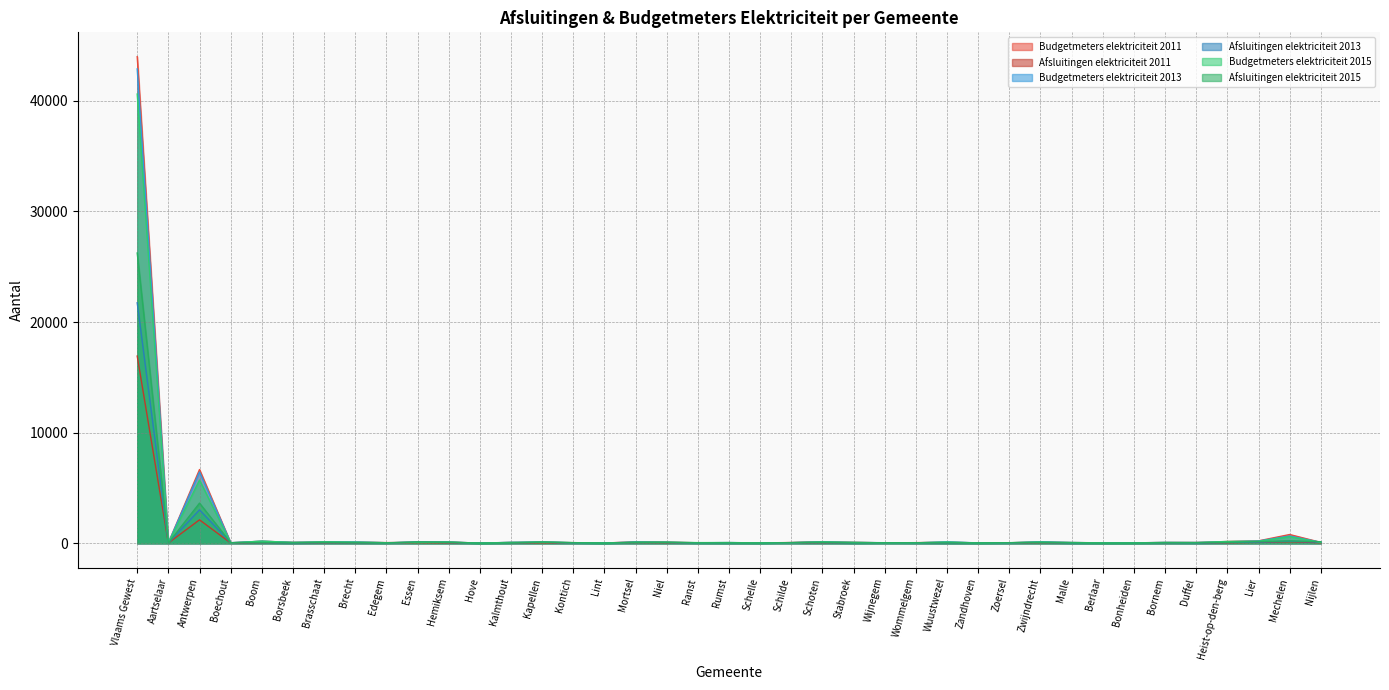

Reading left to right, what are all the values shown in this chart?

Budgetmeters elektriciteit 2011: Vlaams Gewest=43999	Aartselaar=36	Antwerpen=6667	Boechout=42	Boom=184	Borsbeek=85	Brasschaat=123	Brecht=111	Edegem=58	Essen=91	Hemiksem=118	Hove=9	Kalmthout=80	Kapellen=96	Kontich=56	Lint=21	Mortsel=136	Niel=104	Ranst=44	Rumst=58	Schelle=31	Schilde=67	Schoten=146	Stabroek=88	Wijnegem=39	Wommelgem=56	Wuustwezel=103	Zandhoven=30	Zoersel=45	Zwijndrecht=123	Malle=65	Berlaar=41	Bonheiden=37	Bornem=74	Duffel=71	Heist-op-den-berg=158	Lier=219	Mechelen=791	Nijlen=80
Afsluitingen elektriciteit 2011: Vlaams Gewest=16927	Aartselaar=26	Antwerpen=2118	Boechout=28	Boom=40	Borsbeek=9	Brasschaat=49	Brecht=31	Edegem=24	Essen=57	Hemiksem=40	Hove=8	Kalmthout=35	Kapellen=44	Kontich=30	Lint=9	Mortsel=63	Niel=48	Ranst=23	Rumst=16	Schelle=18	Schilde=49	Schoten=55	Stabroek=23	Wijnegem=39	Wommelgem=30	Wuustwezel=23	Zandhoven=11	Zoersel=23	Zwijndrecht=55	Malle=14	Berlaar=12	Bonheiden=13	Bornem=26	Duffel=21	Heist-op-den-berg=44	Lier=82	Mechelen=137	Nijlen=48
Budgetmeters elektriciteit 2013: Vlaams Gewest=42891	Aartselaar=44	Antwerpen=6448	Boechout=50	Boom=185	Borsbeek=79	Brasschaat=122	Brecht=120	Edegem=48	Essen=89	Hemiksem=113	Hove=13	Kalmthout=85	Kapellen=107	Kontich=50	Lint=20	Mortsel=119	Niel=85	Ranst=46	Rumst=63	Schelle=34	Schilde=51	Schoten=133	Stabroek=76	Wijnegem=50	Wommelgem=36	Wuustwezel=129	Zandhoven=33	Zoersel=39	Zwijndrecht=136	Malle=67	Berlaar=35	Bonheiden=37	Bornem=75	Duffel=68	Heist-op-den-berg=138	Lier=203	Mechelen=657	Nijlen=83
Afsluitingen elektriciteit 2013: Vlaams Gewest=21743	Aartselaar=32	Antwerpen=3021	Boechout=52	Boom=50	Borsbeek=18	Brasschaat=60	Brecht=43	Edegem=29	Essen=110	Hemiksem=71	Hove=12	Kalmthout=39	Kapellen=94	Kontich=37	Lint=13	Mortsel=68	Niel=73	Ranst=26	Rumst=20	Schelle=20	Schilde=58	Schoten=64	Stabroek=22	Wijnegem=41	Wommelgem=34	Wuustwezel=24	Zandhoven=22	Zoersel=39	Zwijndrecht=73	Malle=18	Berlaar=17	Bonheiden=20	Bornem=36	Duffel=20	Heist-op-den-berg=70	Lier=107	Mechelen=182	Nijlen=100
Budgetmeters elektriciteit 2015: Vlaams Gewest=40619	Aartselaar=38	Antwerpen=5713	Boechout=38	Boom=192	Borsbeek=77	Brasschaat=125	Brecht=103	Edegem=52	Essen=79	Hemiksem=111	Hove=12	Kalmthout=76	Kapellen=109	Kontich=57	Lint=20	Mortsel=100	Niel=96	Ranst=58	Rumst=62	Schelle=32	Schilde=52	Schoten=120	Stabroek=82	Wijnegem=39	Wommelgem=43	Wuustwezel=112	Zandhoven=26	Zoersel=53	Zwijndrecht=113	Malle=67	Berlaar=32	Bonheiden=29	Bornem=72	Duffel=63	Heist-op-den-berg=164	Lier=185	Mechelen=594	Nijlen=79
Afsluitingen elektriciteit 2015: Vlaams Gewest=26246	Aartselaar=30	Antwerpen=3628	Boechout=56	Boom=60	Borsbeek=33	Brasschaat=82	Brecht=47	Edegem=30	Essen=123	Hemiksem=84	Hove=14	Kalmthout=30	Kapellen=107	Kontich=50	Lint=18	Mortsel=74	Niel=80	Ranst=33	Rumst=30	Schelle=23	Schilde=60	Schoten=87	Stabroek=28	Wijnegem=44	Wommelgem=43	Wuustwezel=35	Zandhoven=29	Zoersel=50	Zwijndrecht=69	Malle=34	Berlaar=16	Bonheiden=20	Bornem=43	Duffel=42	Heist-op-den-berg=84	Lier=148	Mechelen=217	Nijlen=141